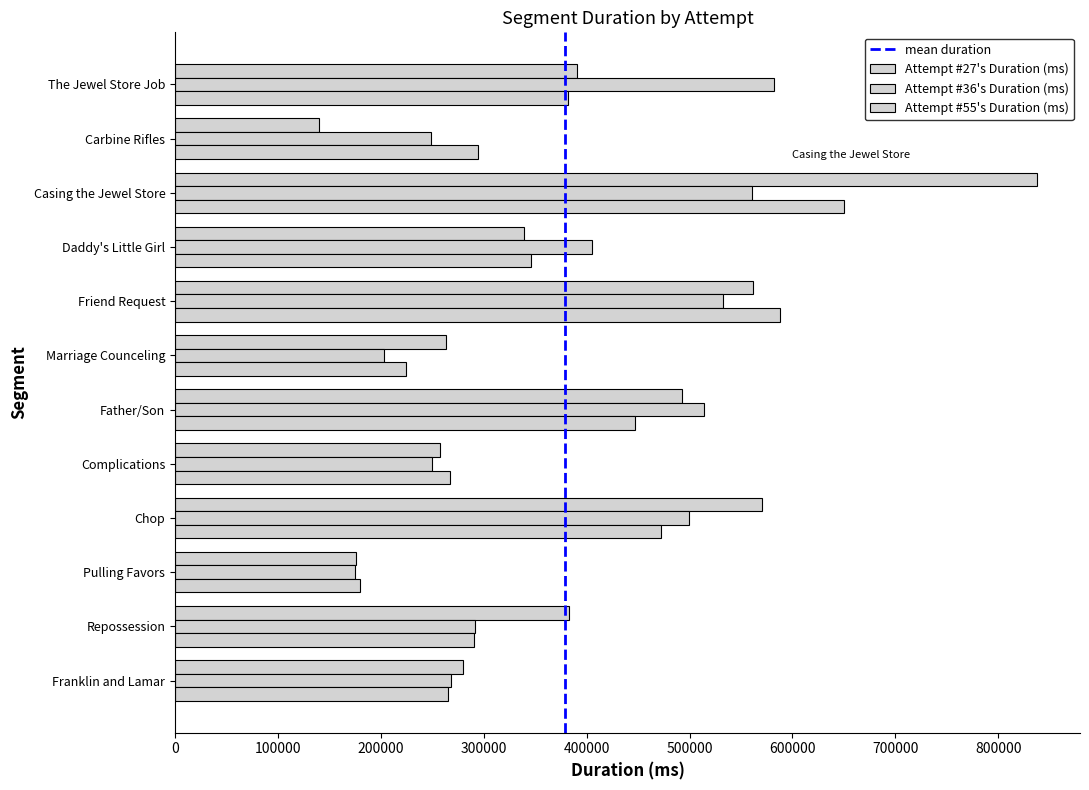

How many data points does each series have?

12